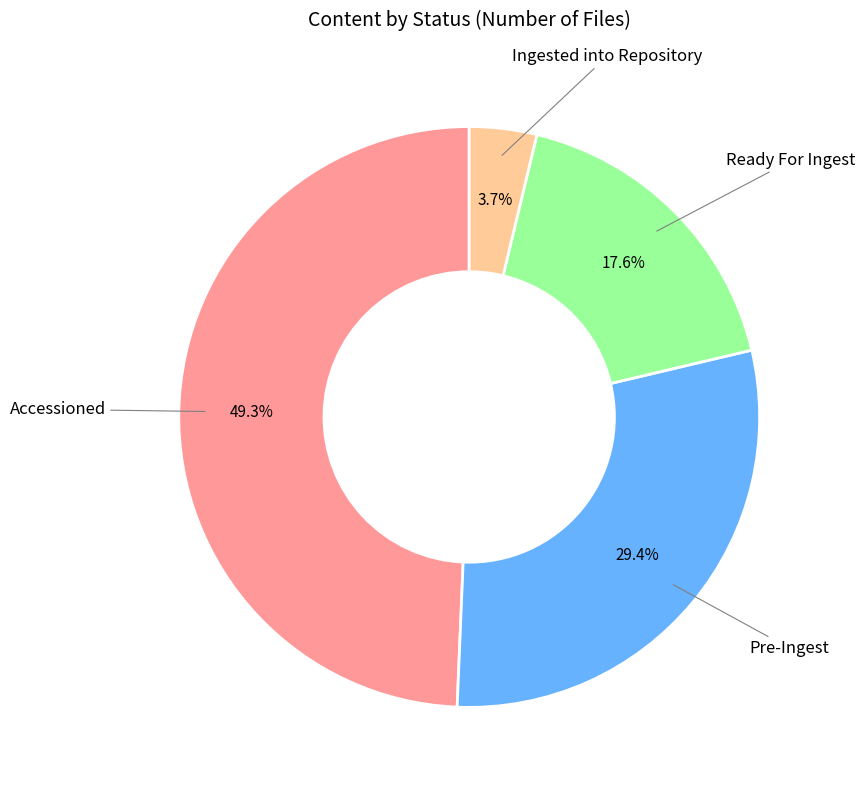

Does any single category account for the majority?

No